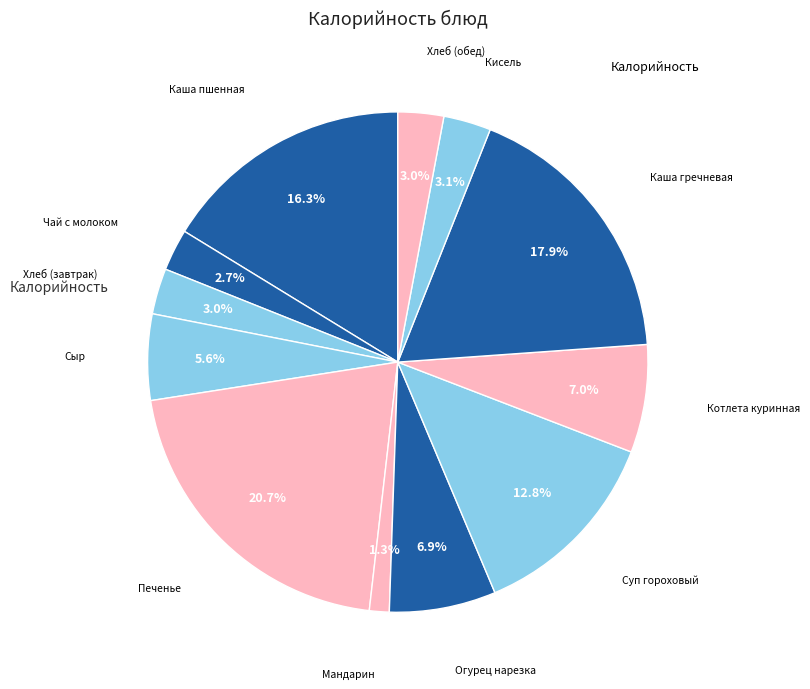

Count the number of slices in the pie.

12